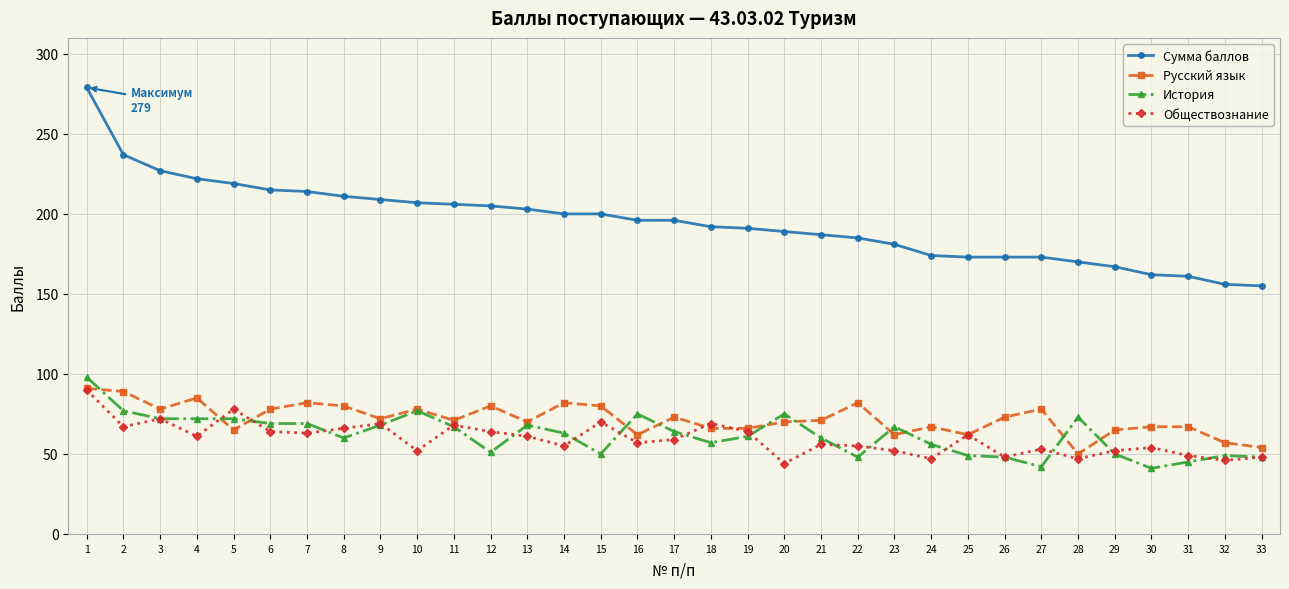

The Обществознание series shows 64 at 19. True or false?

True